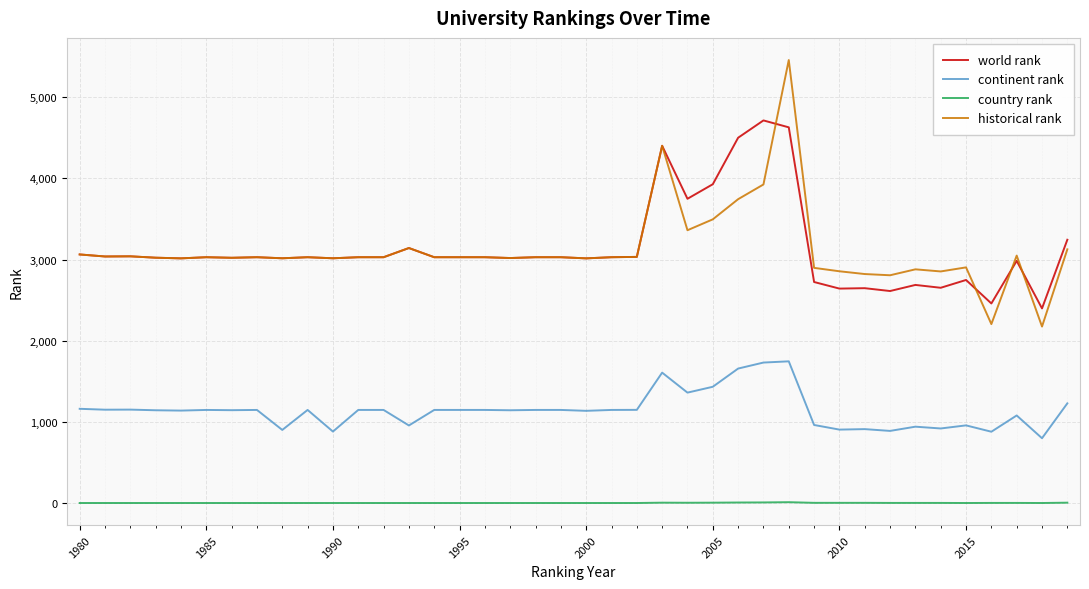

True or false: world rank and country rank cross at least once.

False